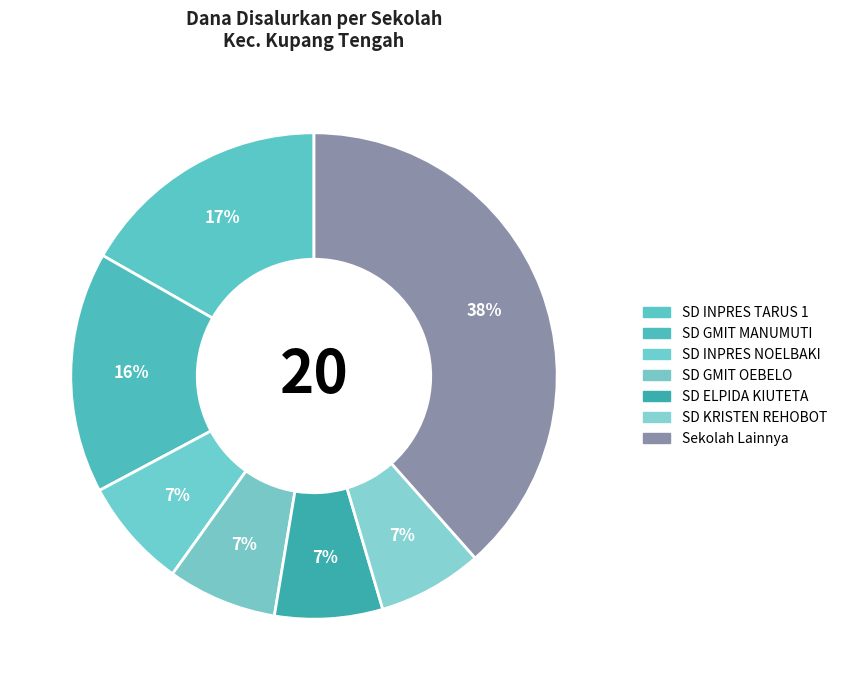

How many segments does this pie chart have?

7